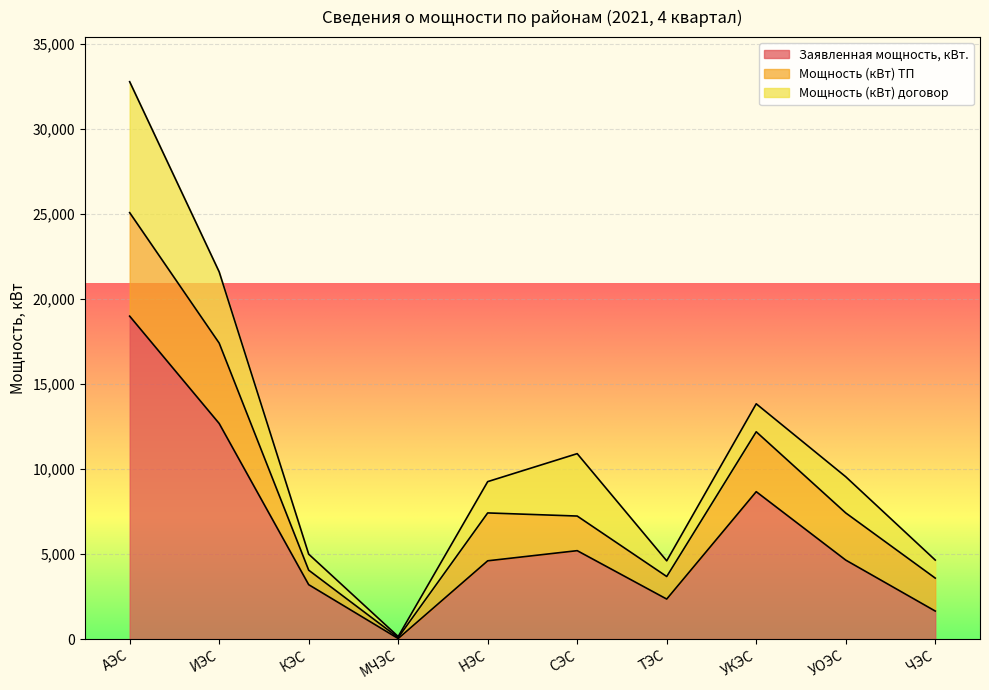

What is the total value across all series at АЭС?

32797.2